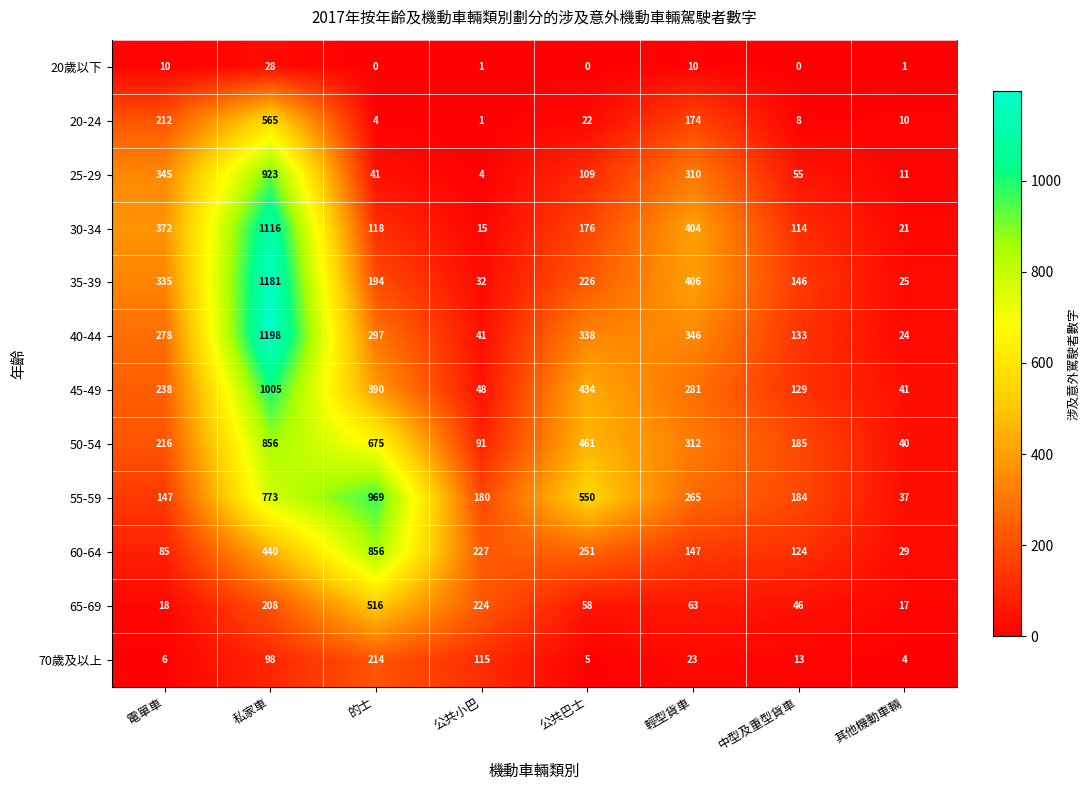

The 25-29 series shows 34 at 中型及重型貨車. True or false?

False